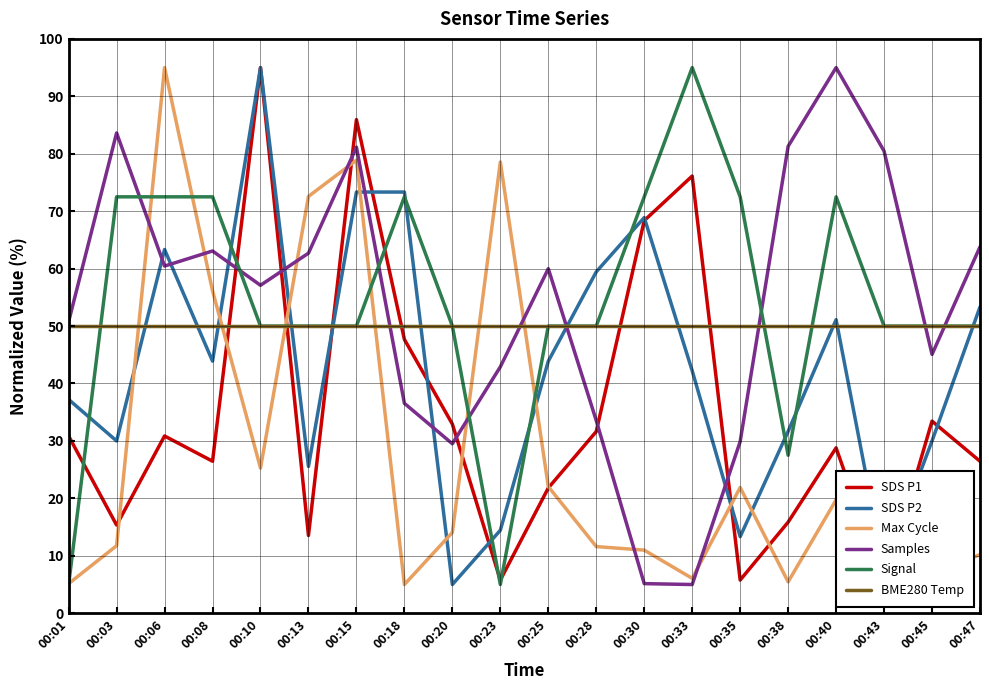

At which category does the chart reach its peak across all series?

00:10